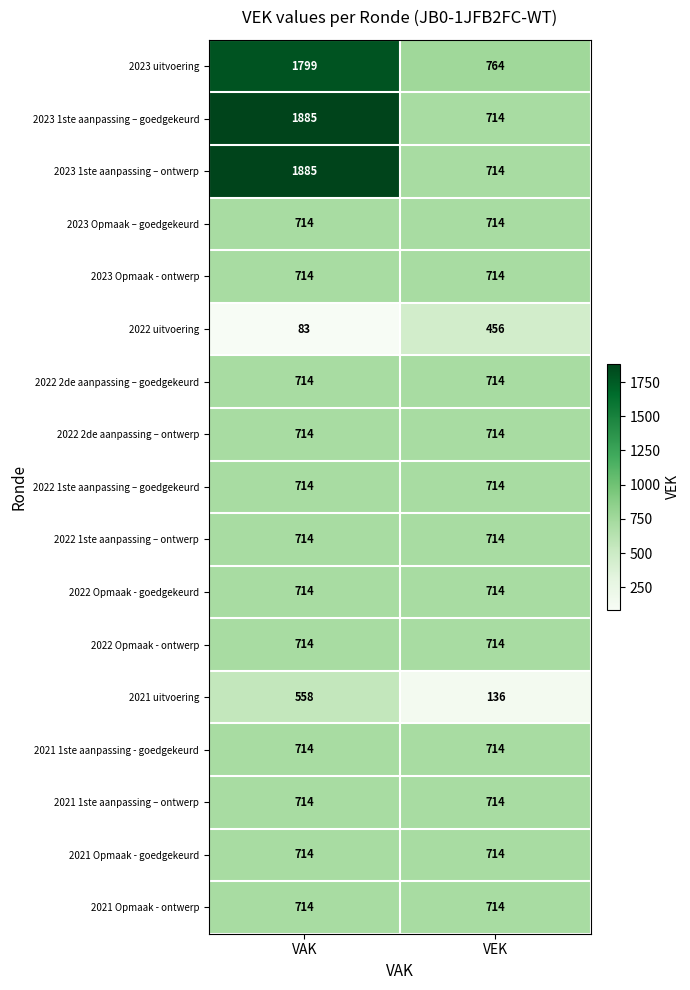

Is it true that 2022 Opmaak - ontwerp equals 321 at VEK?

False